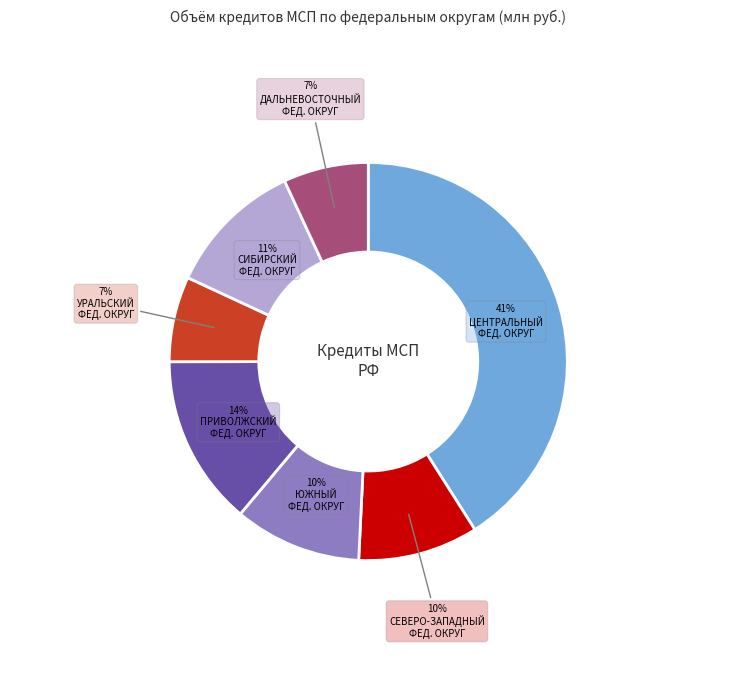

Is there a majority slice in this chart?

No